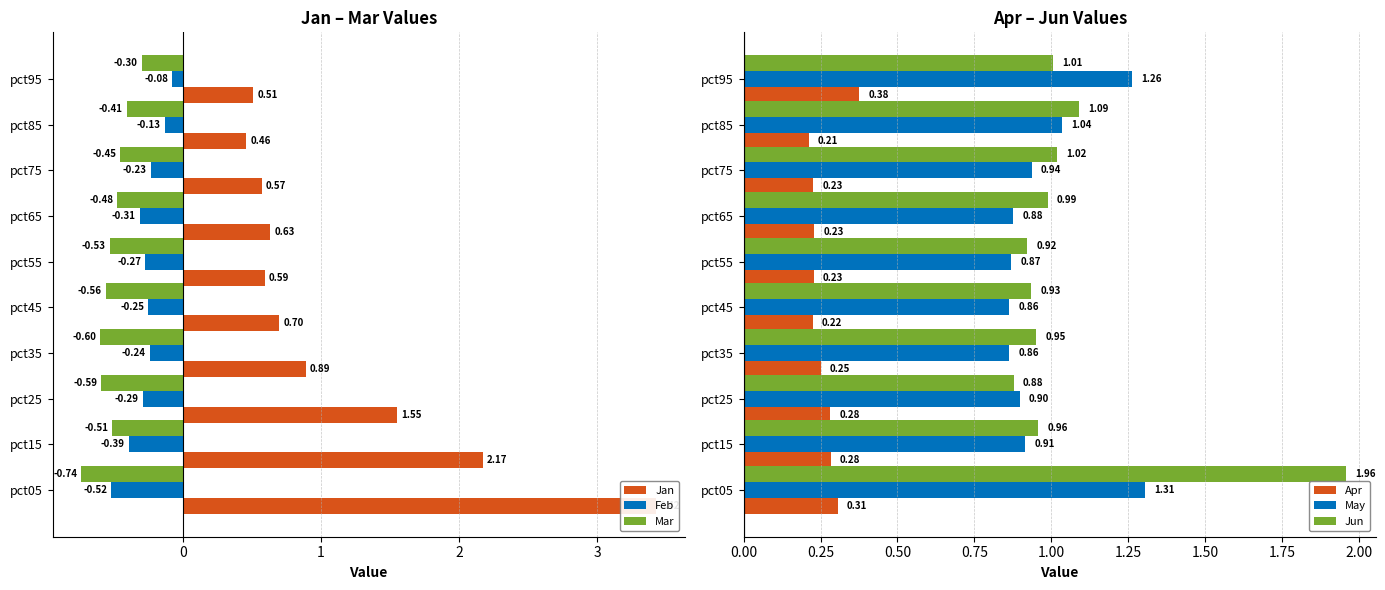

The Jun series shows 0.7 at pct85. True or false?

False